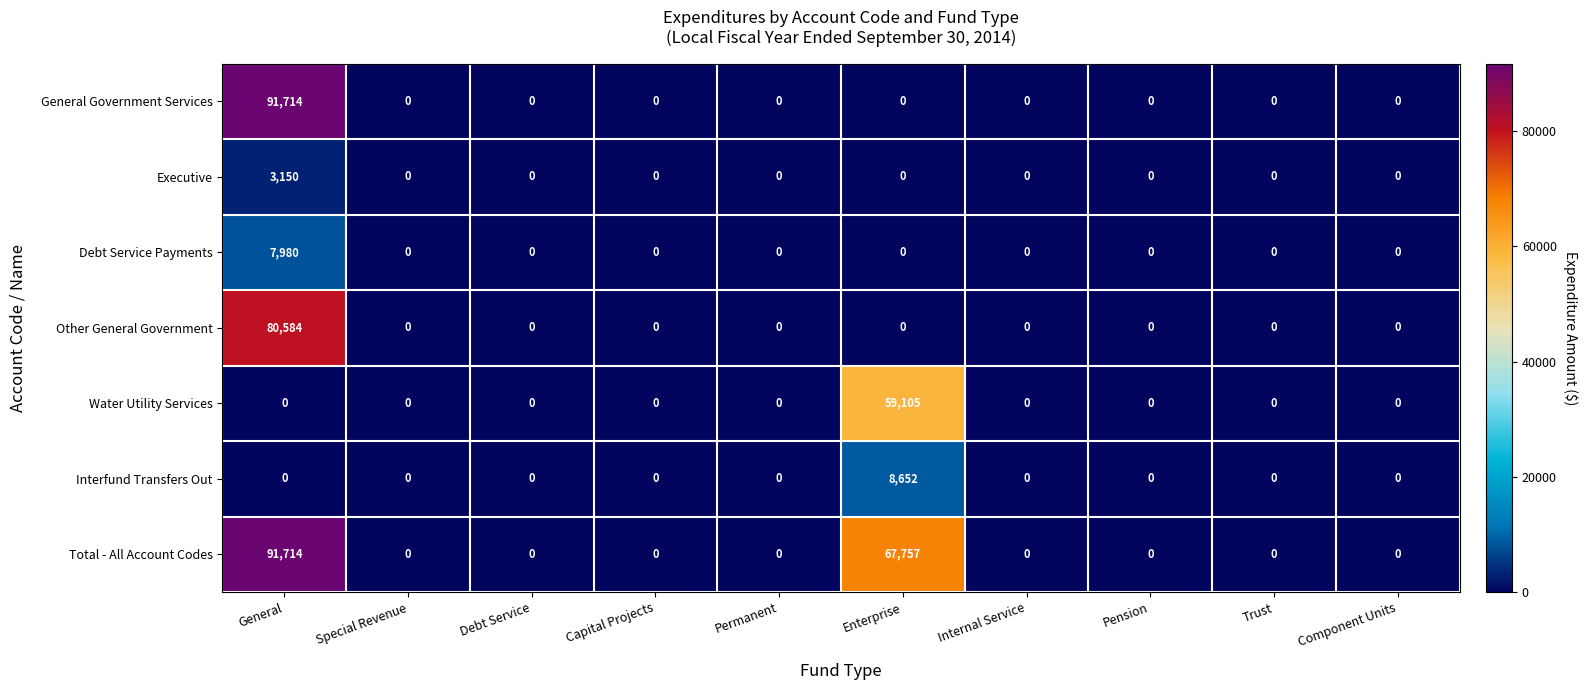

At how many categories does at least one series exceed 14925?

2